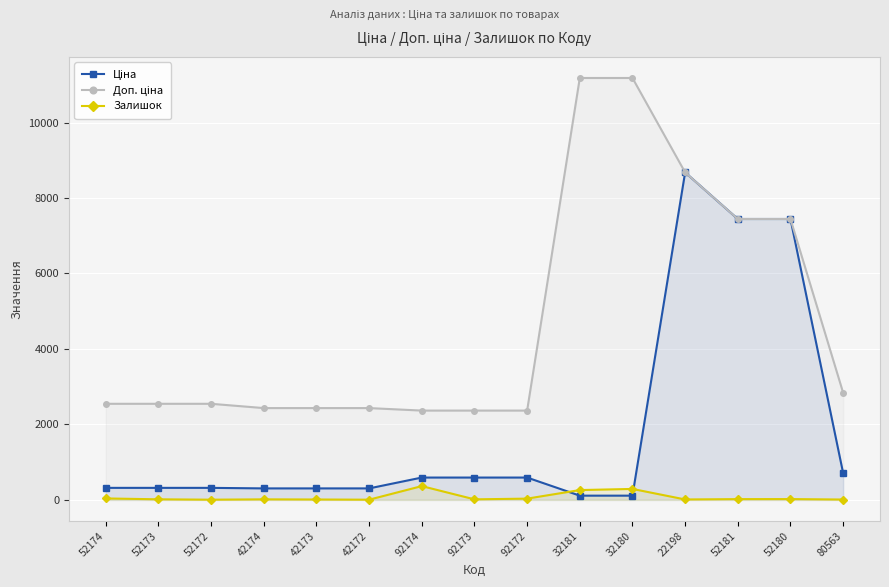

What are all the series names shown in the legend?

Ціна, Доп. ціна, Залишок